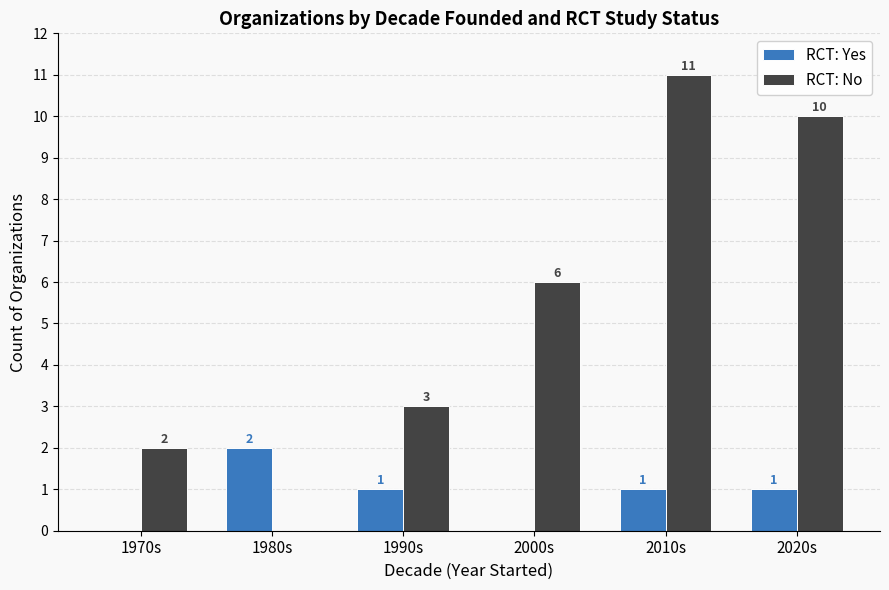

Which series has the largest total across all categories?

RCT: No